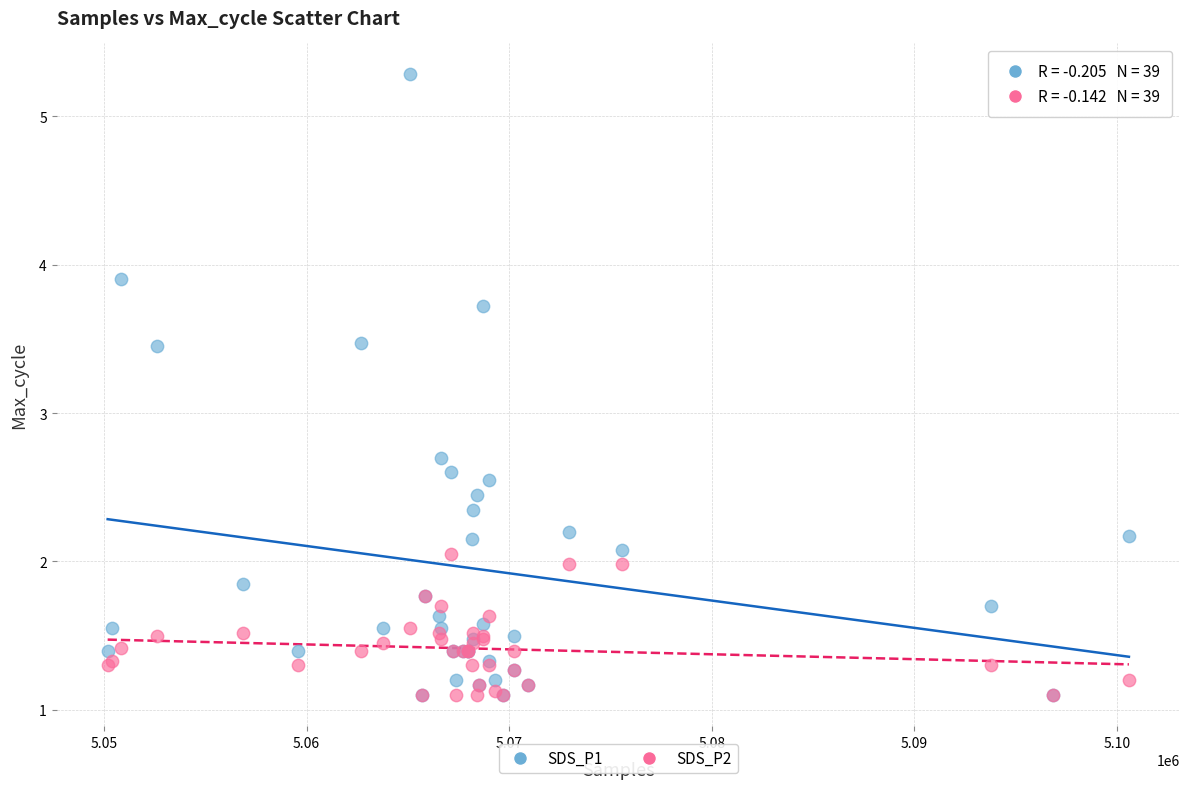

Which series has the largest Y range (max minus min)?

SDS_P1